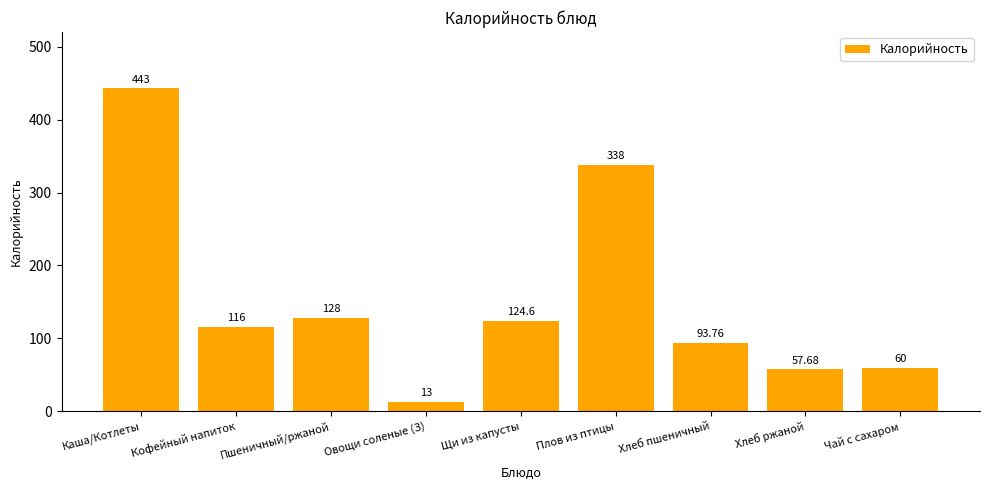

Does the chart contain stacked bars?

No